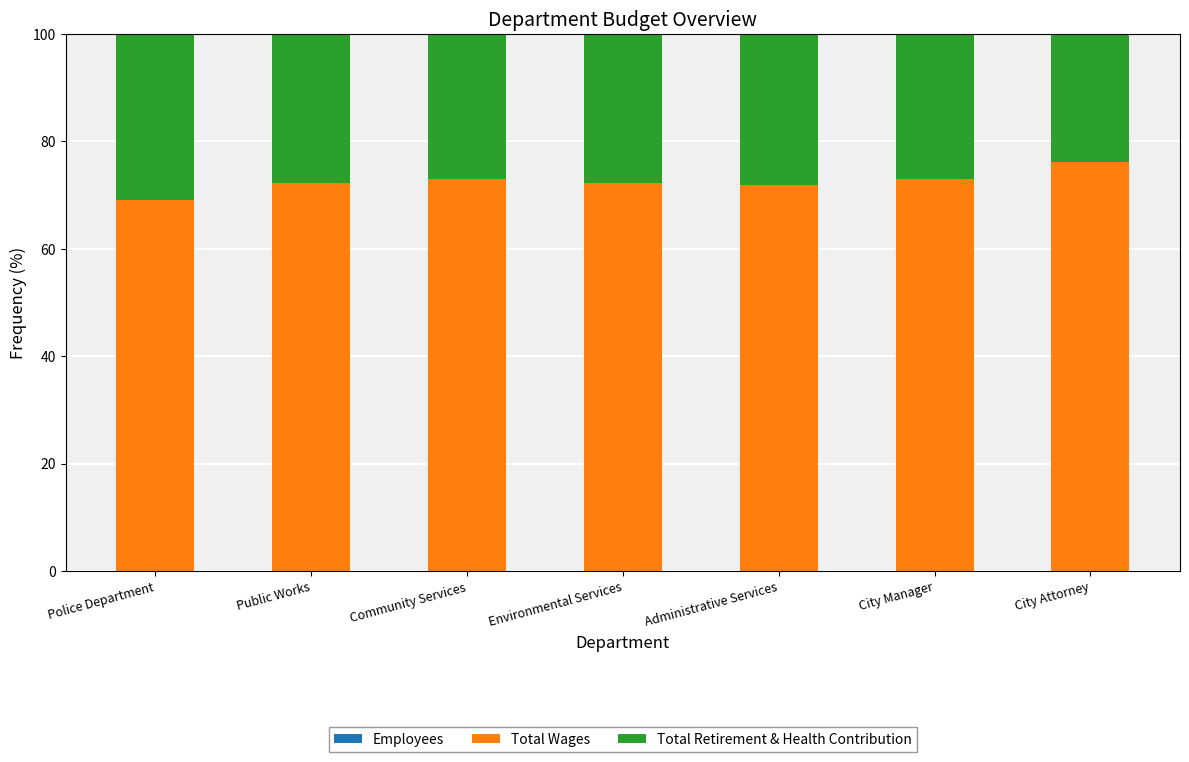

List the series in order of their overall mean, lowest first.

Employees, Total Retirement & Health Contribution, Total Wages